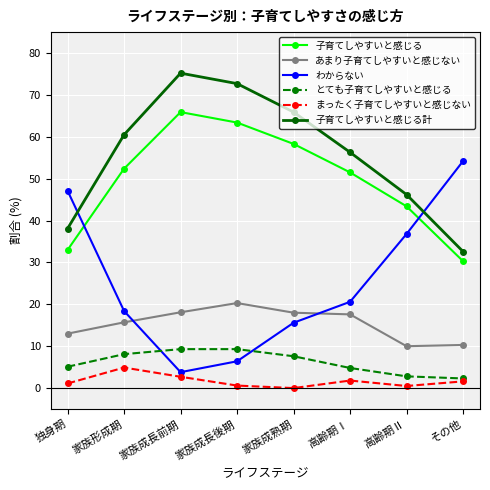

Is it true that わからない equals 61.5 at 独身期?

False